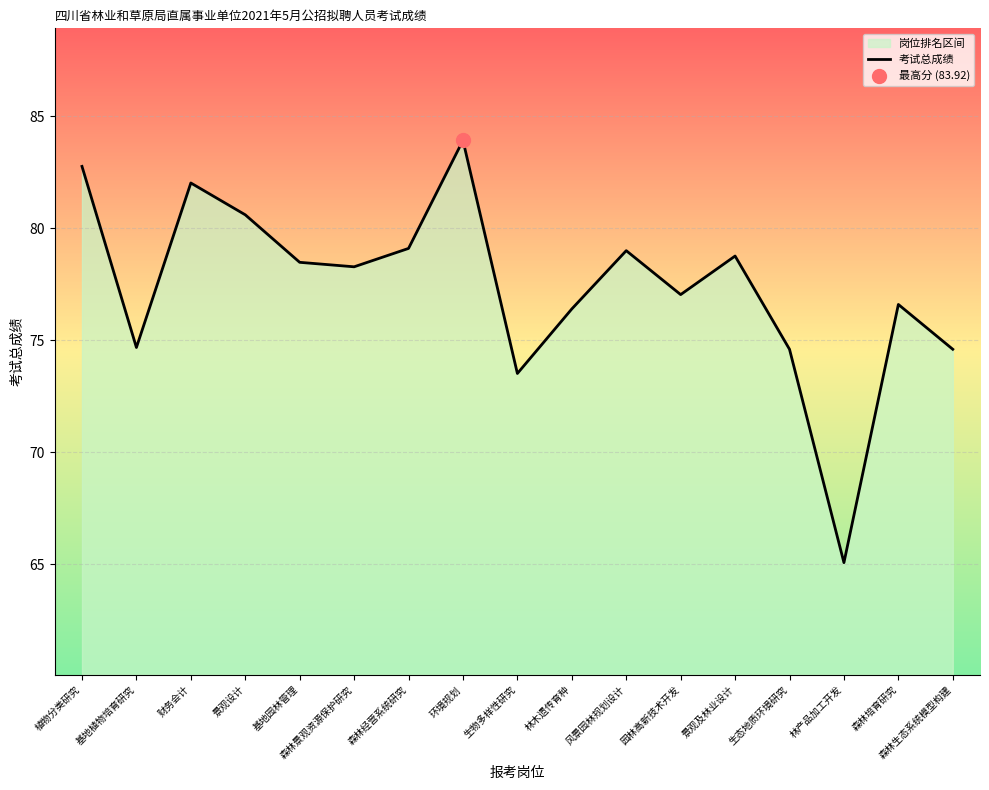

What is the change in value from 森林景观资源保护研究 to 森林生态系统模型构建?

-3.7